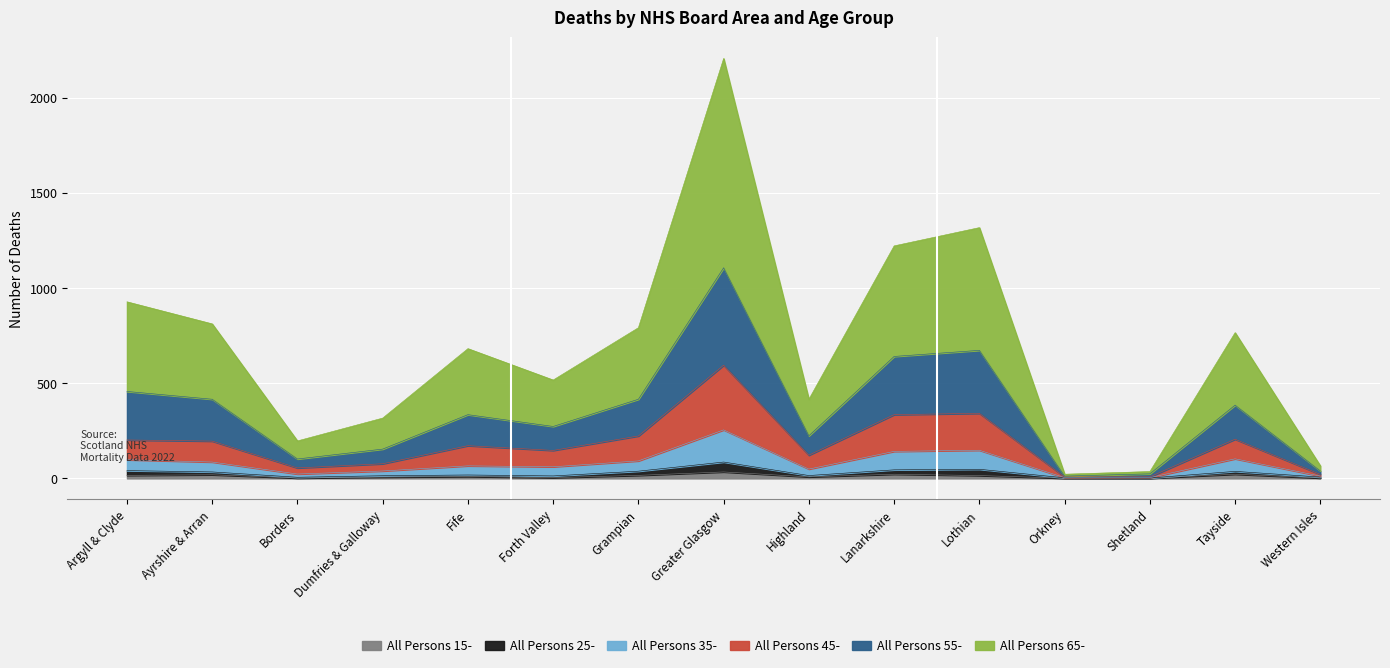

What position from the right is Western Isles?

1